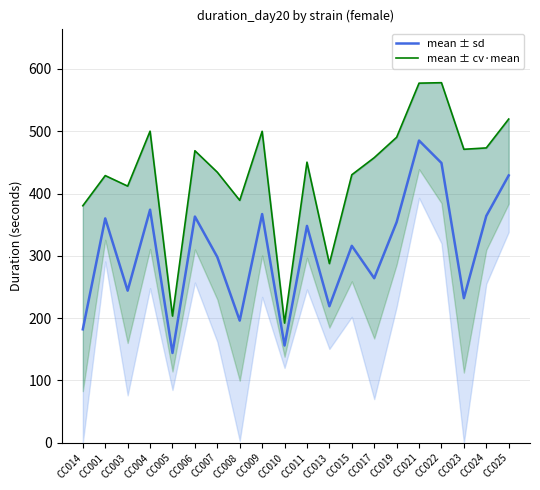

At which category does mean ± sd reach its first local valley?

CC003